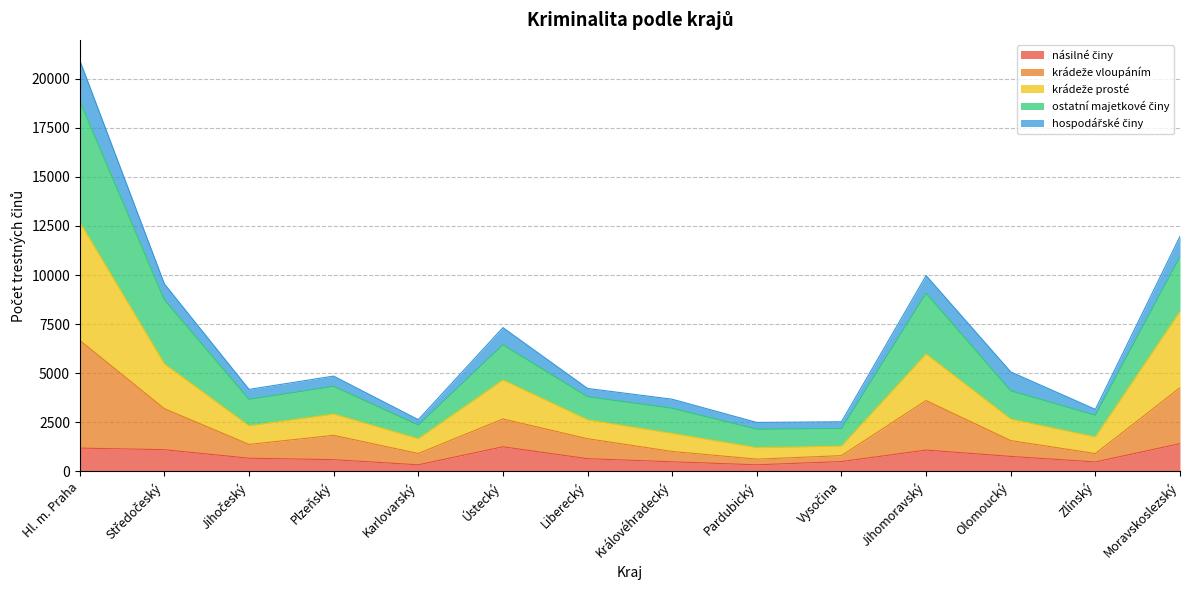

The krádeže vloupáním series shows 5199 at Středočeský. True or false?

False